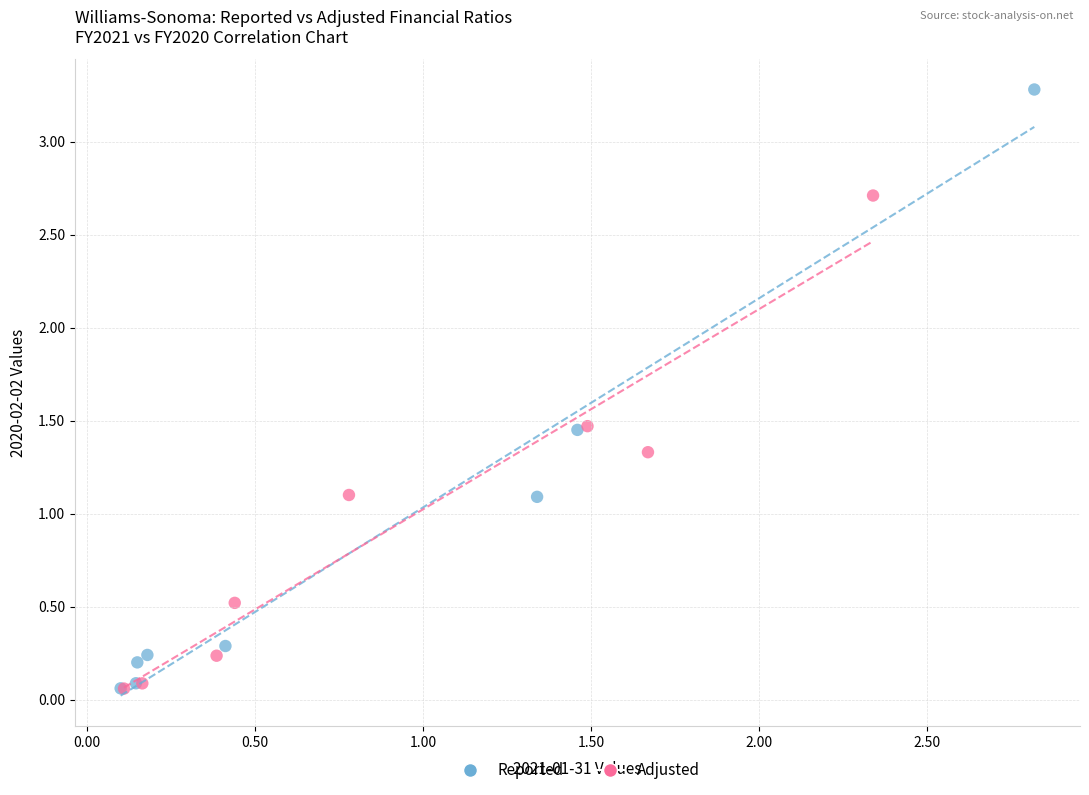

Which series has the largest Y range (max minus min)?

Reported